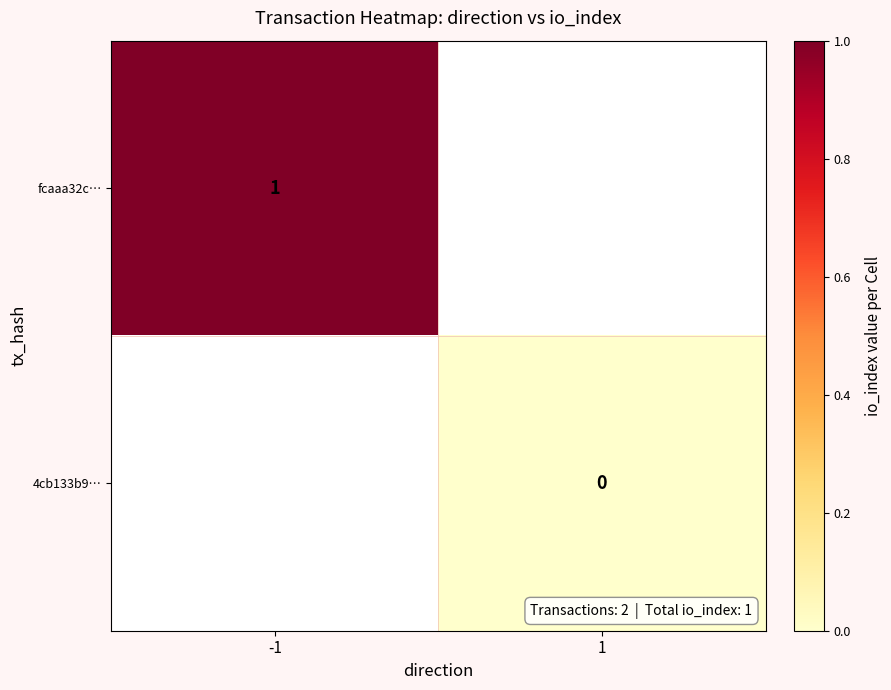

What is the highest value of the fcaaa32c… series?

1.0